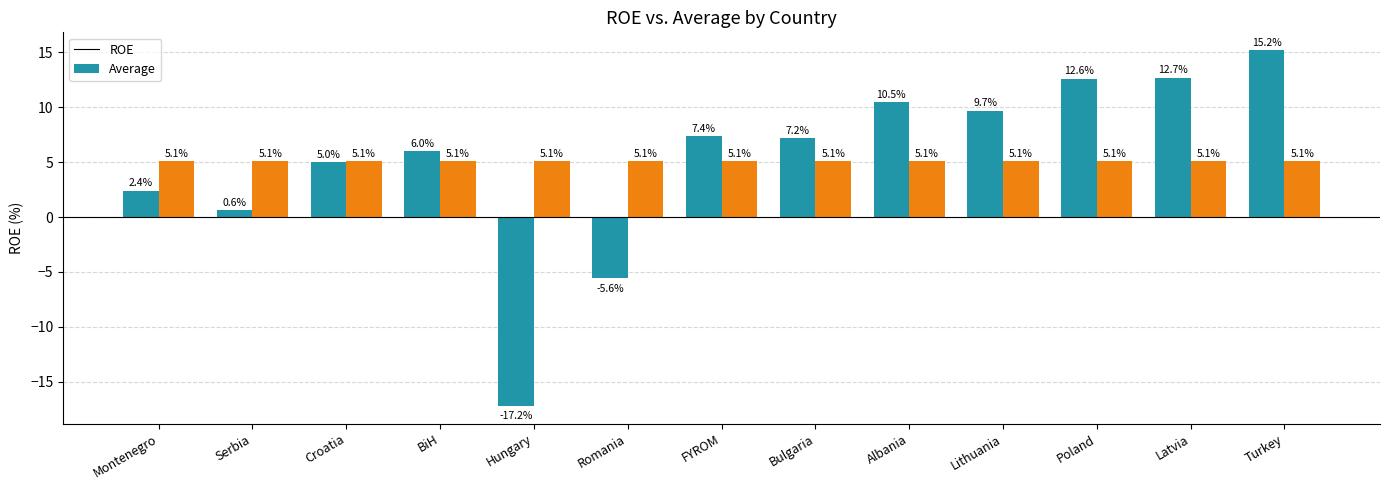

At which category is the sum across all series the highest?

Turkey